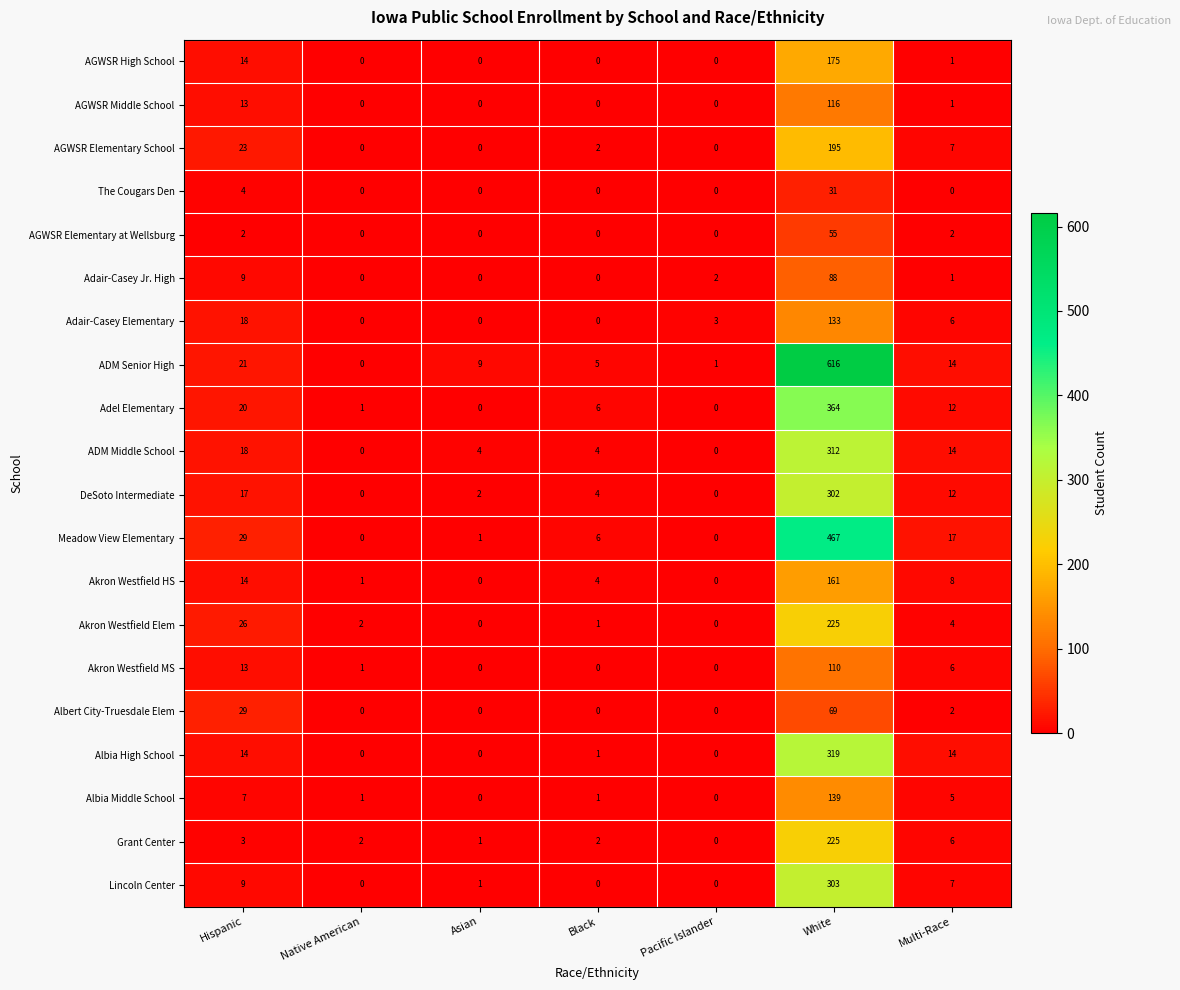

What is the highest value of the Adair-Casey Elementary series?

133